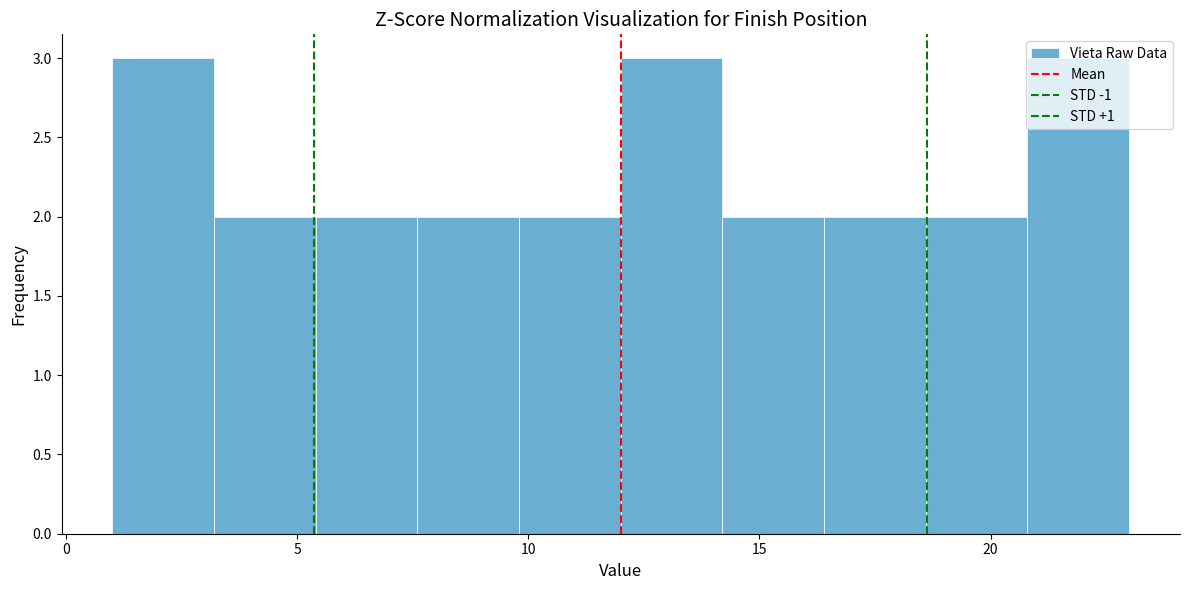

How tall is the bar that spans 20.8 to 23.0 on the x-axis? Neither the bar edges nor the heights are printed on the chart, so give them approximately, as read against the axes.

3